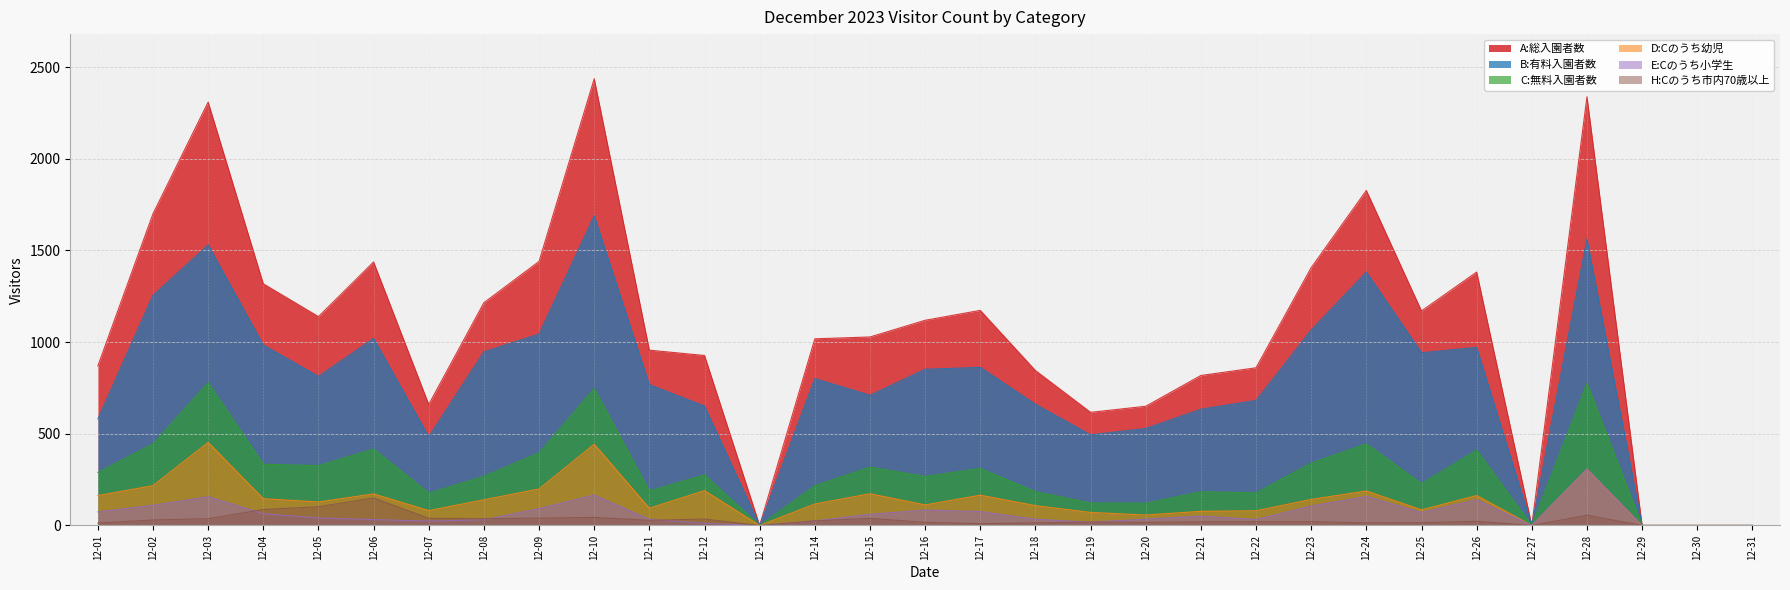

What is the spread (max minus min) of values at 12-22?

839